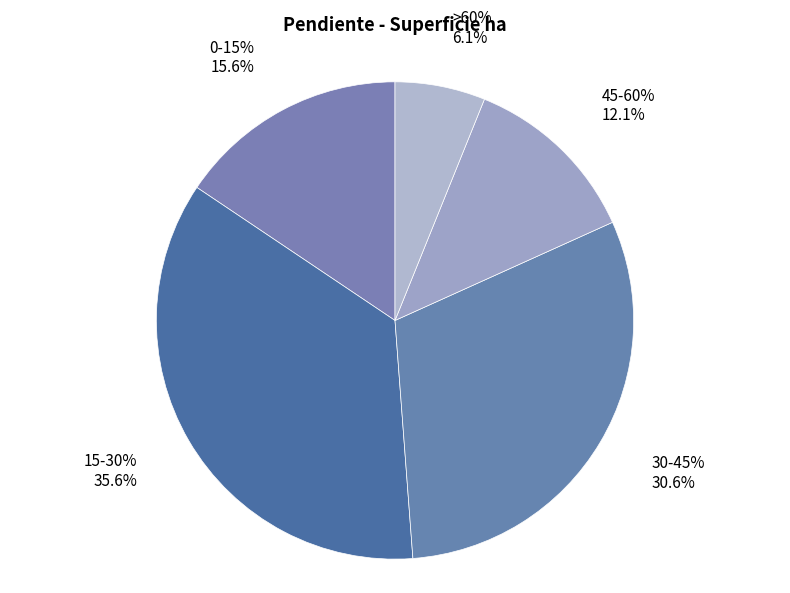

What percentage is the 30-45% slice, to the nearest percent?

31%